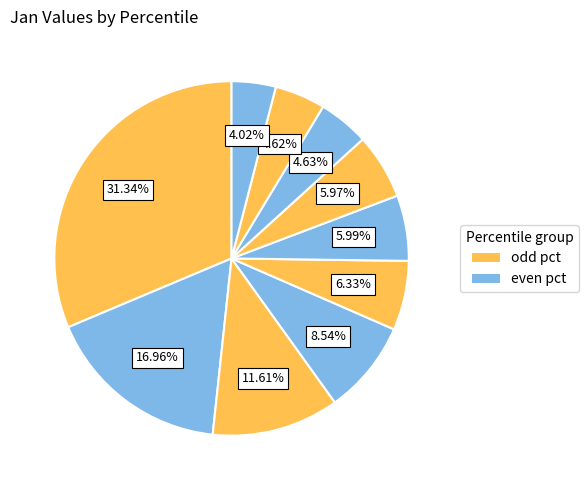

Count the number of slices in the pie.

10